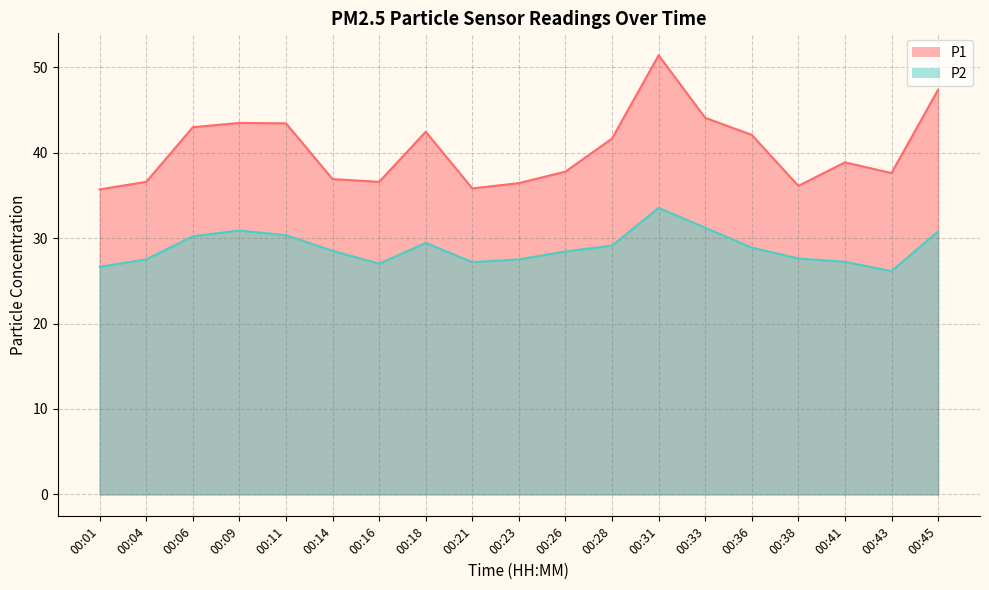

What is the value of the P2 point at the 3rd from the left?

30.2